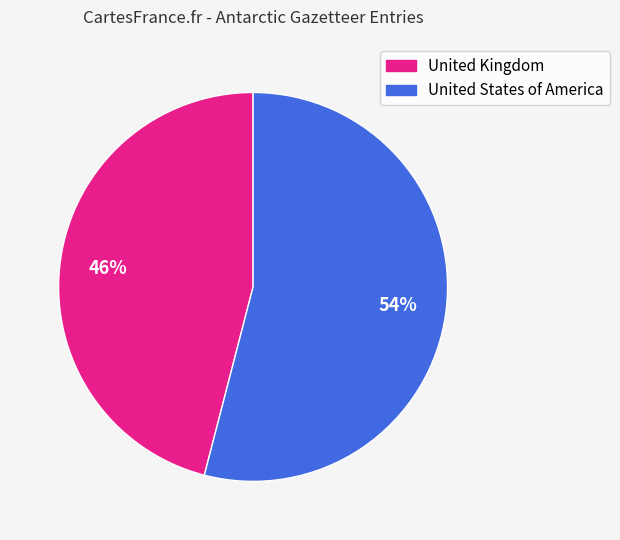

Rank the categories by value from lowest to highest.

United Kingdom, United States of America